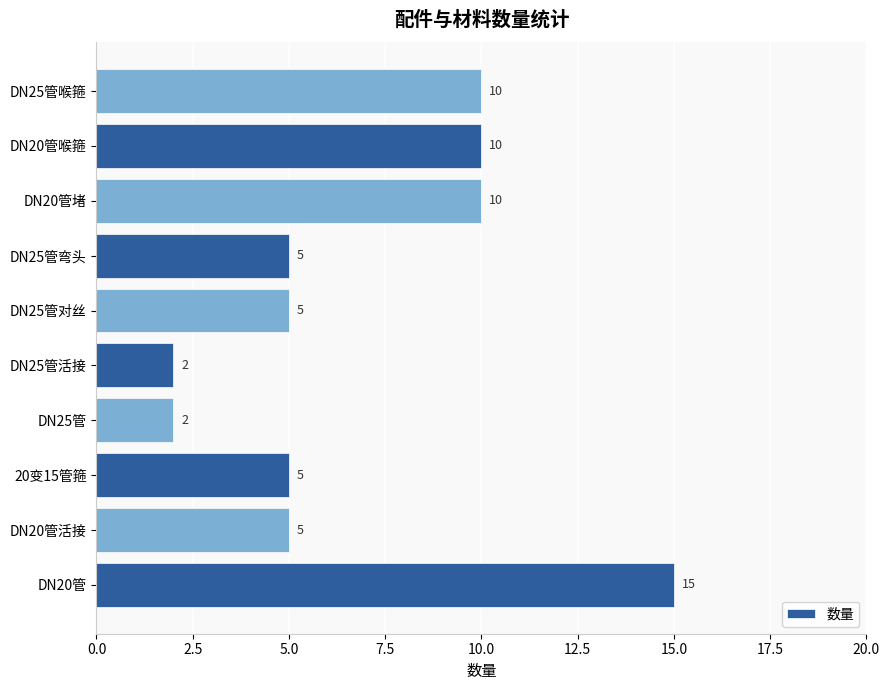

True or false: the data shows 3 at DN25管对丝.

False